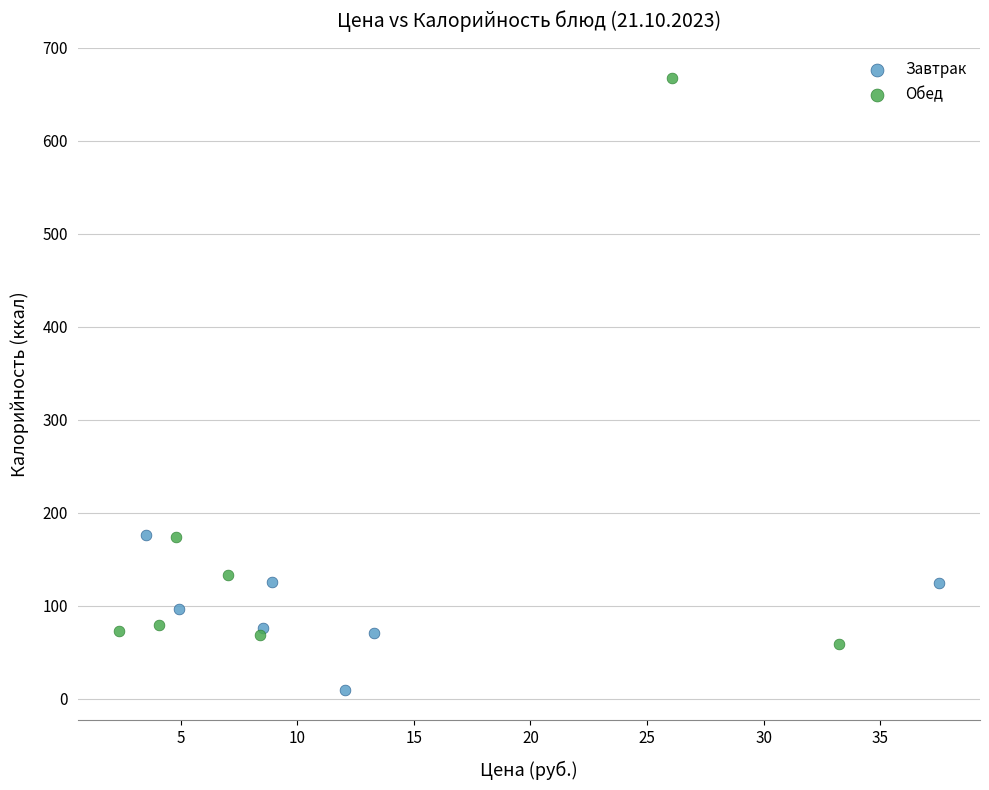

Which series reaches the minimum Y coordinate?

Завтрак